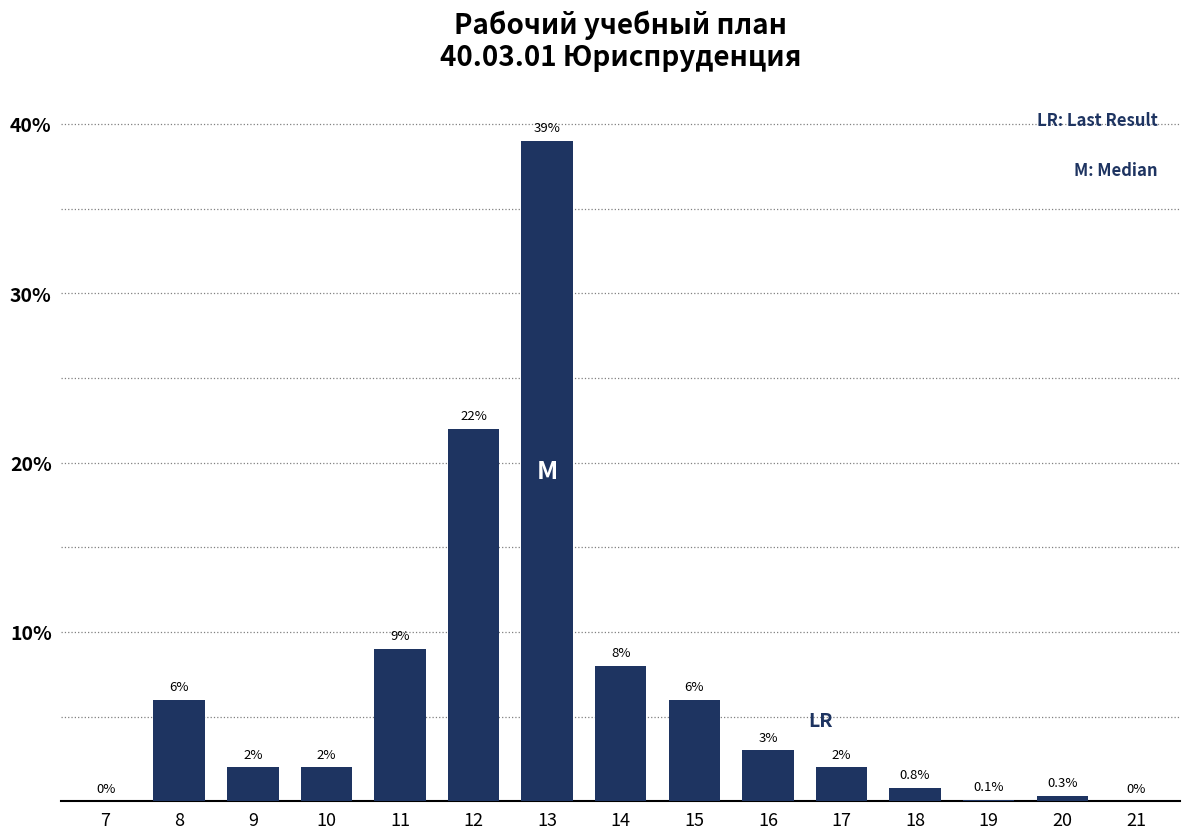

Reading left to right, what are all the values shown in this chart?

7=0.0	8=6.0	9=2.0	10=2.0	11=9.0	12=22.0	13=39.0	14=8.0	15=6.0	16=3.0	17=2.0	18=0.8	19=0.1	20=0.3	21=0.0